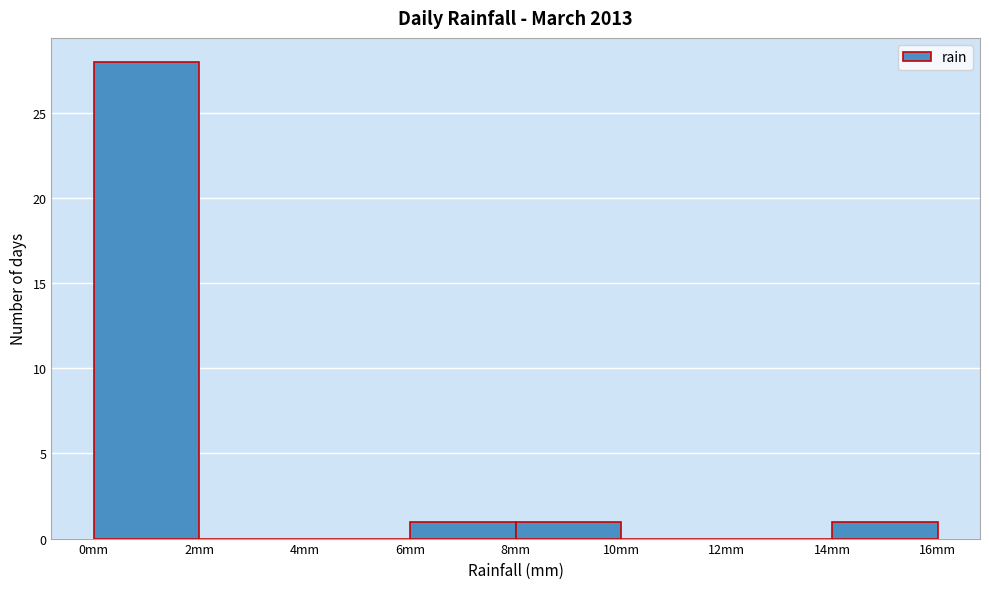

Reading left to right, transcribe this chart: for each bar, give the range it covers on the x-axis and its height. The values are not printed on the chart, so give them approximately, as read against the axis.

0 to 2: 28
2 to 4: 0
4 to 6: 0
6 to 8: 1
8 to 10: 1
10 to 12: 0
12 to 14: 0
14 to 16: 1